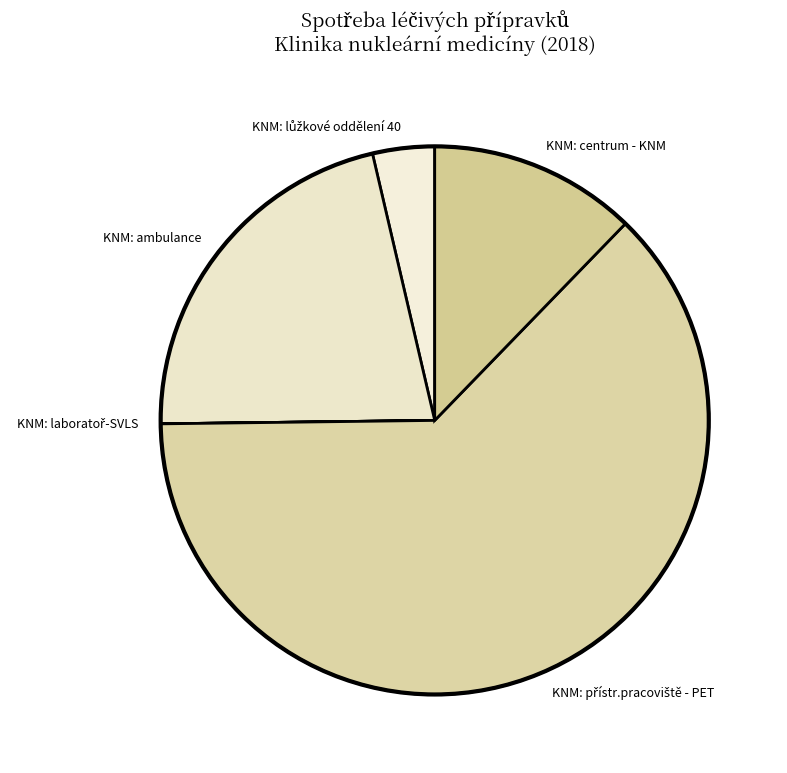

The KNM: centrum - KNM slice represents 12% of the pie. True or false?

True